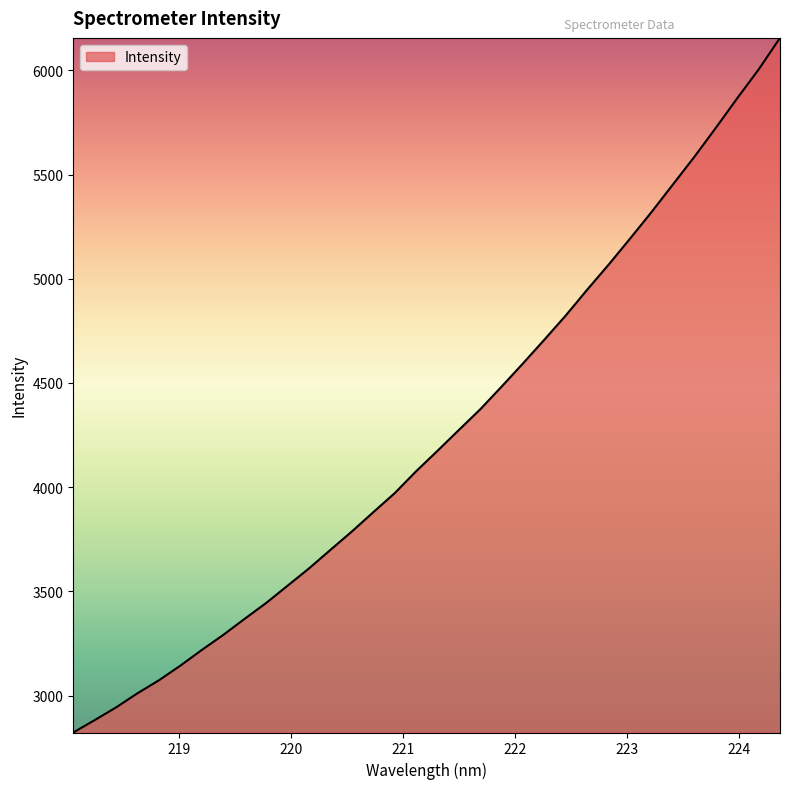

What is the difference between the maximum and minimum values?

3332.1